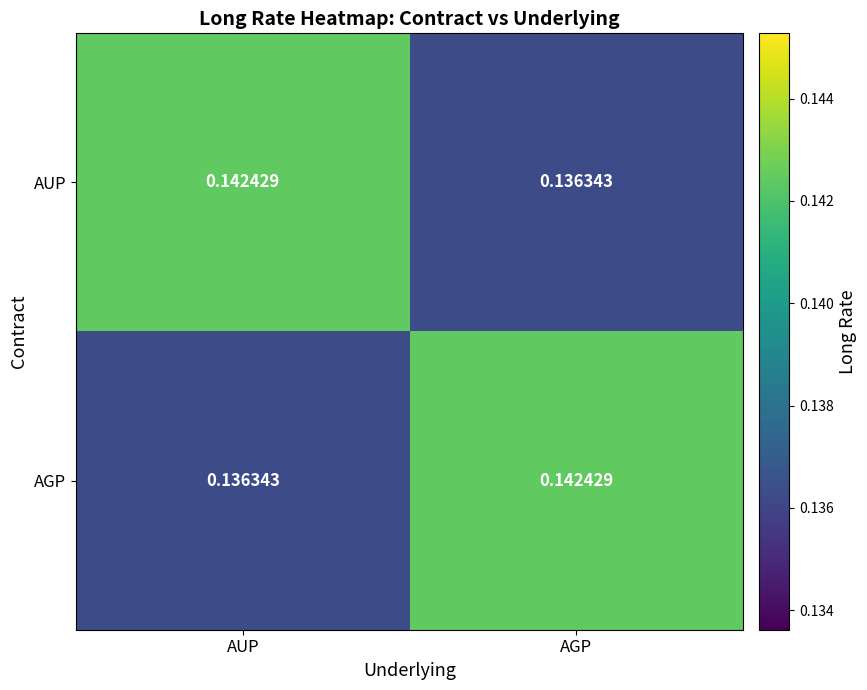

Rank the series at AUP from highest to lowest value.

AUP, AGP